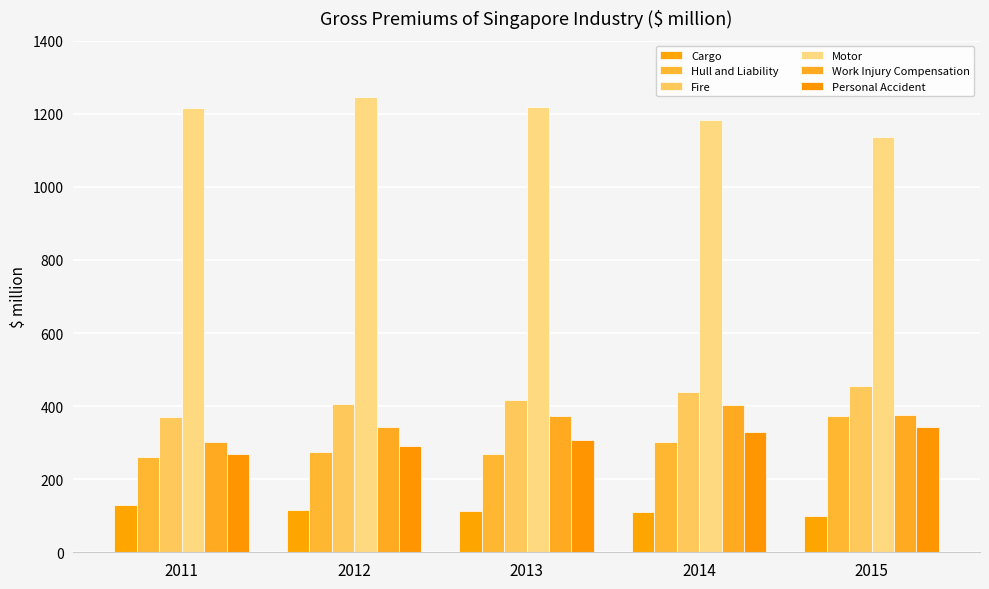

At which category does the chart reach its peak across all series?

2012